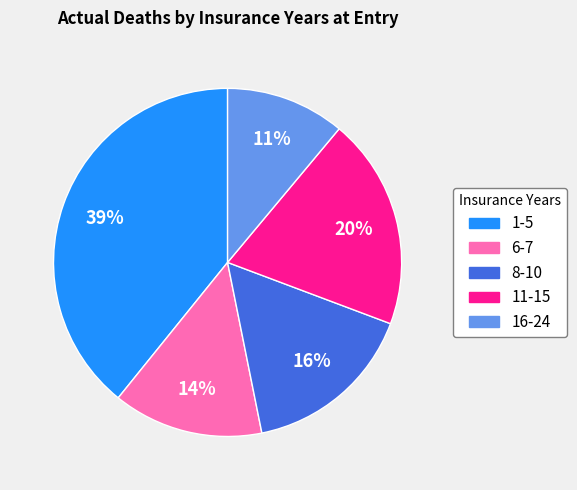

Do 6-7 and 1-5 together represent more than half of the pie?

Yes